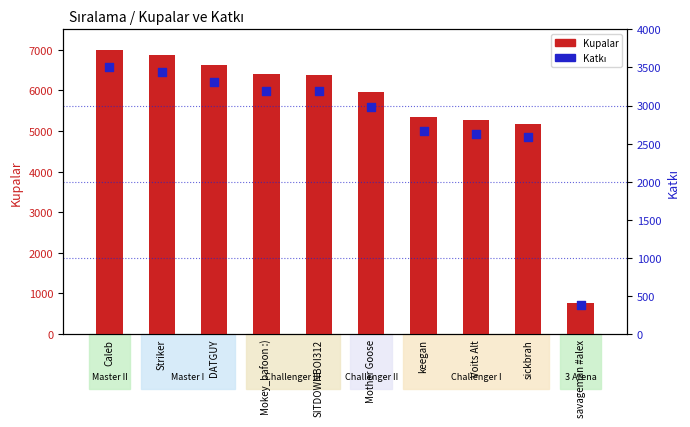

Which series reaches the maximum Y coordinate?

Kupalar